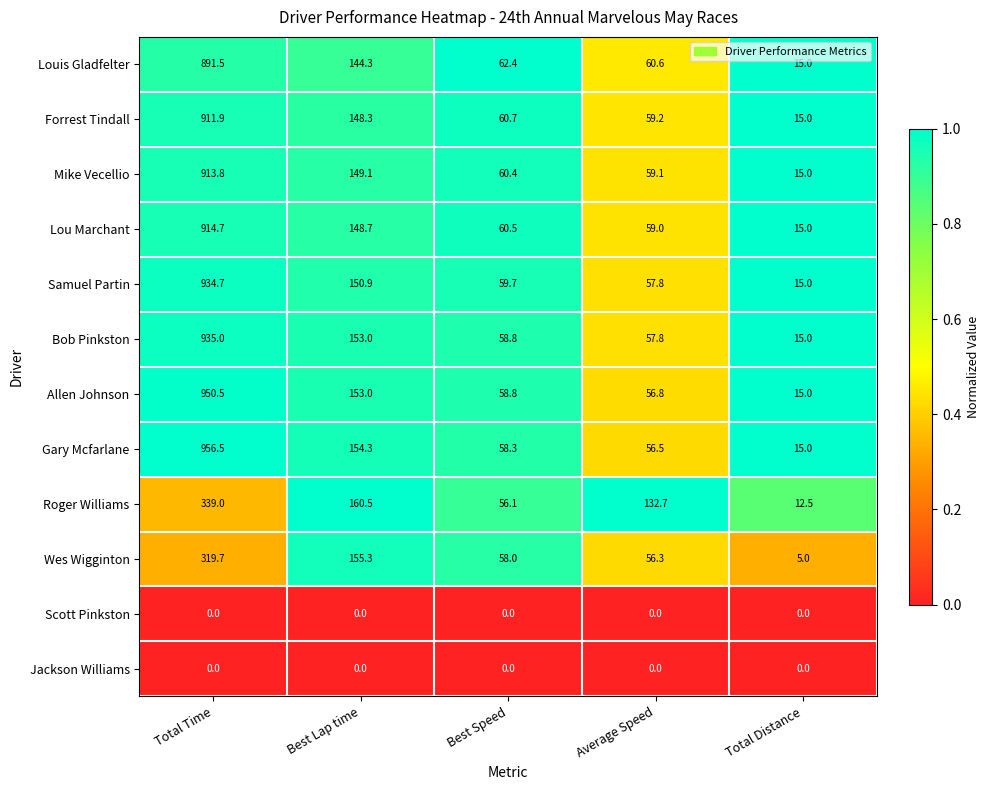

Is it true that Scott Pinkston equals 0.0 at Total Time?

True